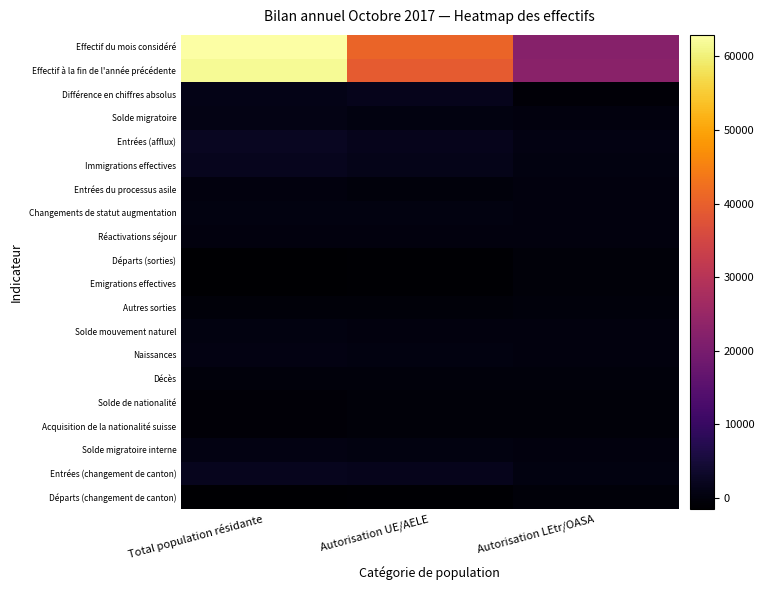

Reading left to right, list all the values displayed in this chart.

Effectif du mois considéré: Total population résidante=62933	Autorisation UE/AELE=40716	Autorisation LEtr/OASA=22217
Effectif à la fin de l'année précédente: Total population résidante=61808	Autorisation UE/AELE=39047	Autorisation LEtr/OASA=22761
Différence en chiffres absolus: Total population résidante=1125	Autorisation UE/AELE=1669	Autorisation LEtr/OASA=-544
Solde migratoire: Total population résidante=832	Autorisation UE/AELE=552	Autorisation LEtr/OASA=280
Entrées (afflux): Total population résidante=2365	Autorisation UE/AELE=1682	Autorisation LEtr/OASA=683
Immigrations effectives: Total population résidante=1827	Autorisation UE/AELE=1339	Autorisation LEtr/OASA=488
Entrées du processus asile: Total population résidante=131	Autorisation UE/AELE=0	Autorisation LEtr/OASA=131
Changements de statut augmentation: Total population résidante=407	Autorisation UE/AELE=343	Autorisation LEtr/OASA=64
Réactivations séjour: Total population résidante=268	Autorisation UE/AELE=157	Autorisation LEtr/OASA=111
Départs (sorties): Total population résidante=-1389	Autorisation UE/AELE=-1052	Autorisation LEtr/OASA=-337
Emigrations effectives: Total population résidante=-1388	Autorisation UE/AELE=-1052	Autorisation LEtr/OASA=-336
Autres sorties: Total population résidante=-412	Autorisation UE/AELE=-235	Autorisation LEtr/OASA=-177
Solde mouvement naturel: Total population résidante=418	Autorisation UE/AELE=193	Autorisation LEtr/OASA=225
Naissances: Total population résidante=590	Autorisation UE/AELE=331	Autorisation LEtr/OASA=259
Décès: Total population résidante=-172	Autorisation UE/AELE=-138	Autorisation LEtr/OASA=-34
Solde de nationalité: Total population résidante=-698	Autorisation UE/AELE=-398	Autorisation LEtr/OASA=-300
Acquisition de la nationalité suisse: Total population résidante=-698	Autorisation UE/AELE=-398	Autorisation LEtr/OASA=-300
Solde migratoire interne: Total population résidante=574	Autorisation UE/AELE=460	Autorisation LEtr/OASA=114
Entrées (changement de canton): Total population résidante=2032	Autorisation UE/AELE=1611	Autorisation LEtr/OASA=421
Départs (changement de canton): Total population résidante=-1458	Autorisation UE/AELE=-1151	Autorisation LEtr/OASA=-307